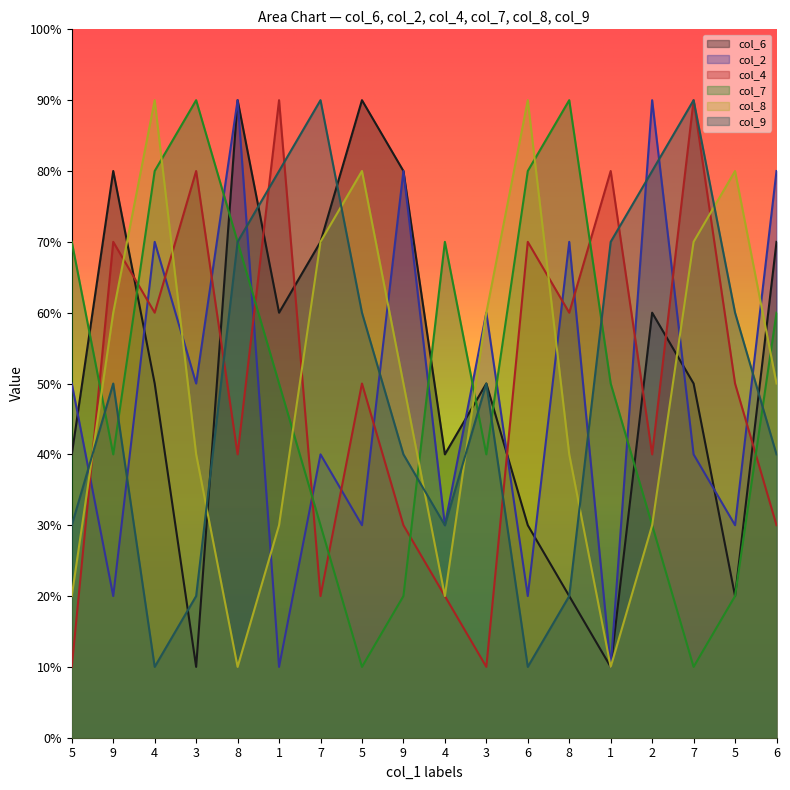

Which series ends up on top after the final intersection of col_9 and col_4?

col_9